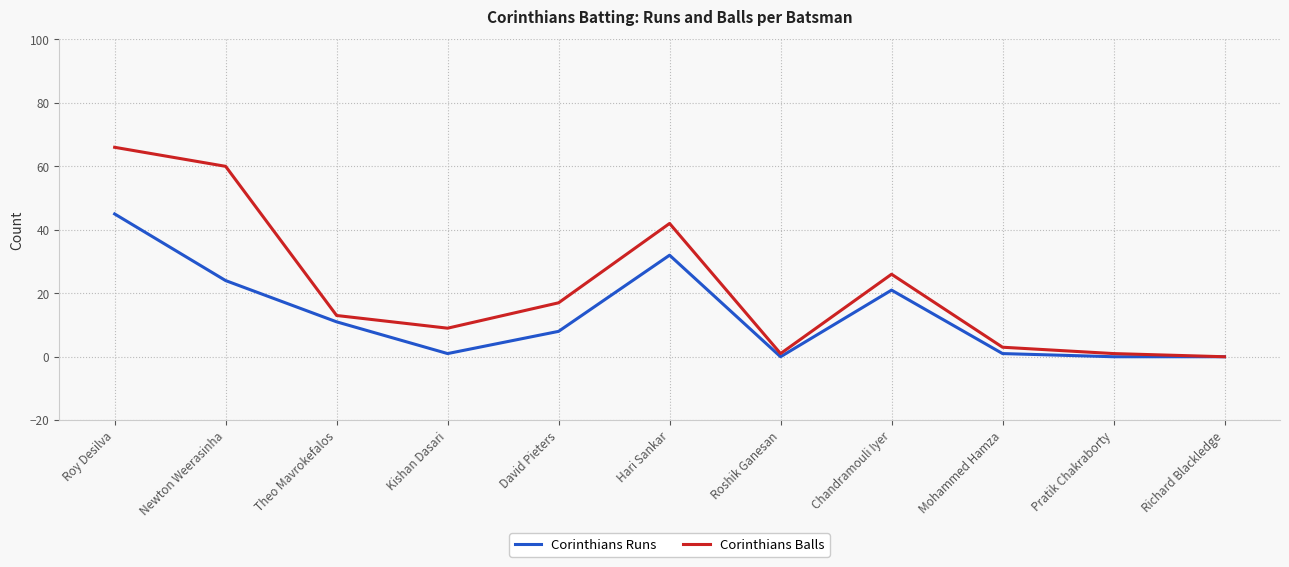

Which category has the highest value across all series?

Roy Desilva